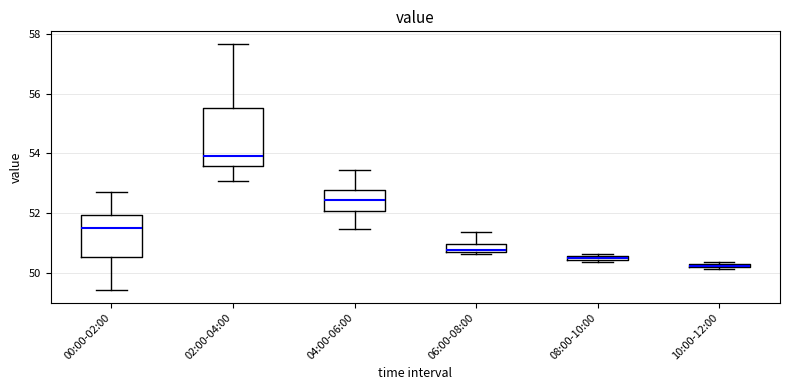

Which box's median line is the highest?

02:00-04:00